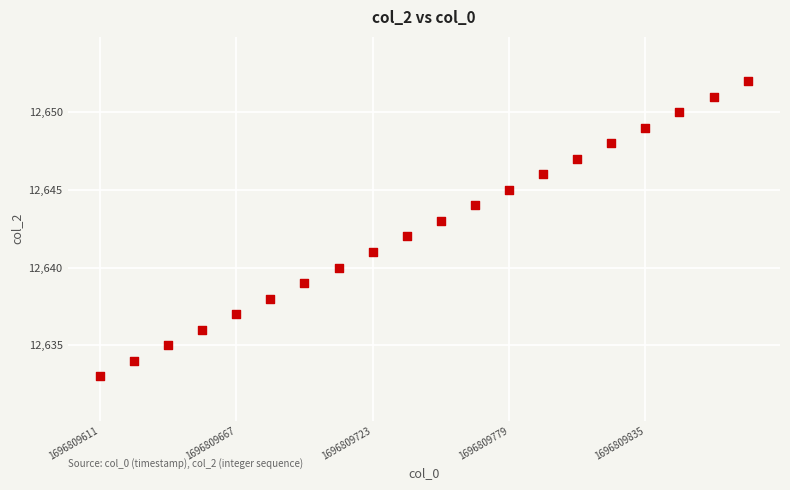

What is the range of Y values (max minus min)?

19